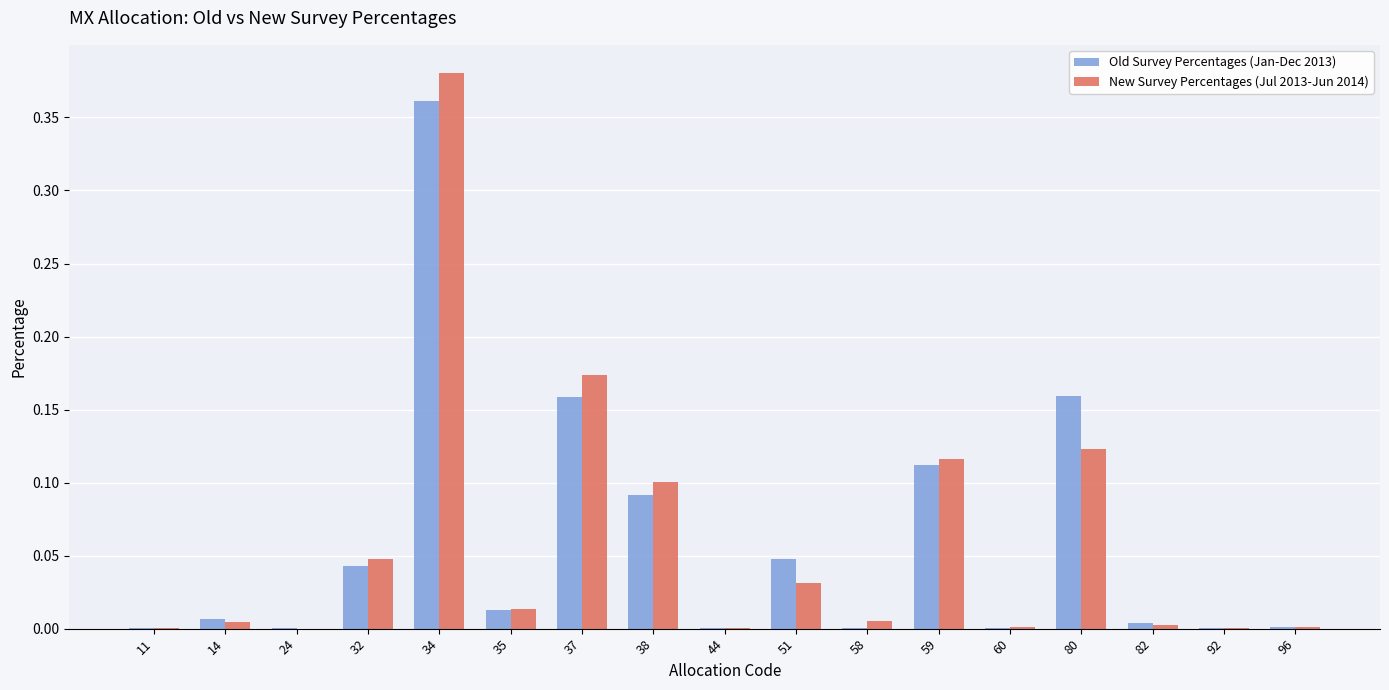

Between 35 and 59, which series saw the biggest shift?

New Survey Percentages (Jul 2013-Jun 2014)